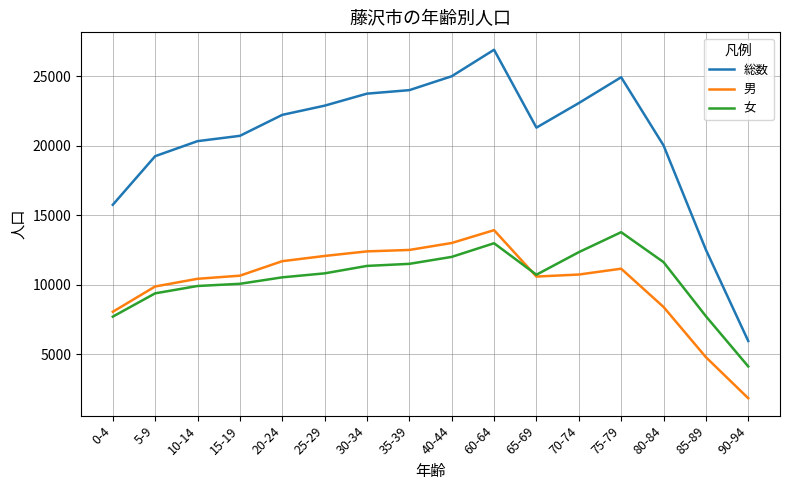

At 10-14, list the series in order from largest to smallest.

総数, 男, 女